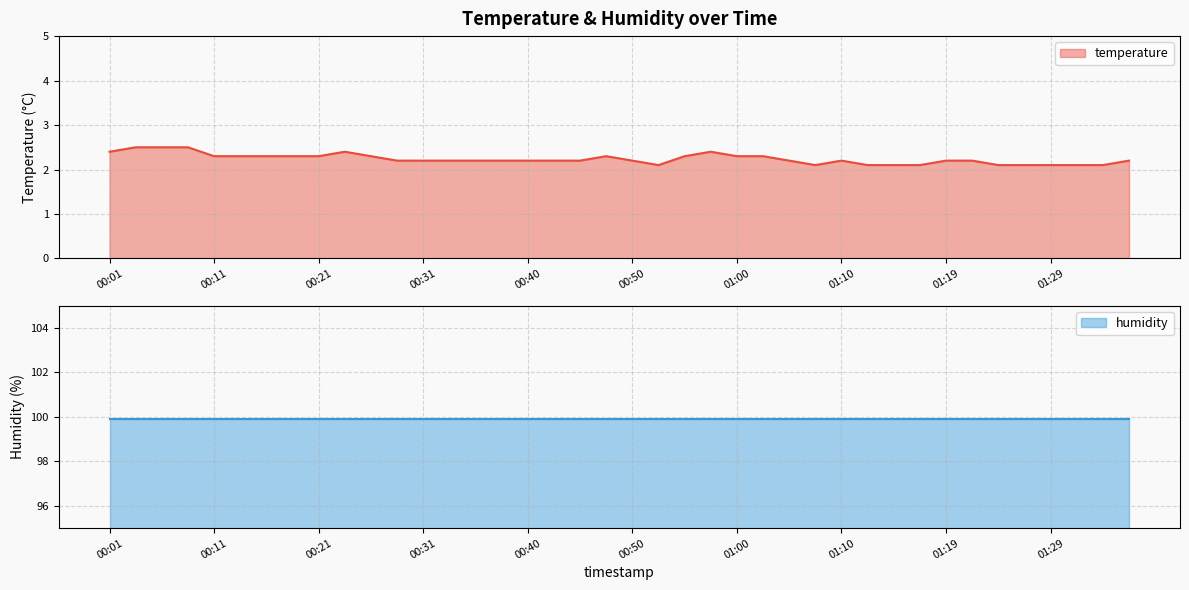

Approximately how many times larger is the value at 00:06 compared to 00:18?

1.1